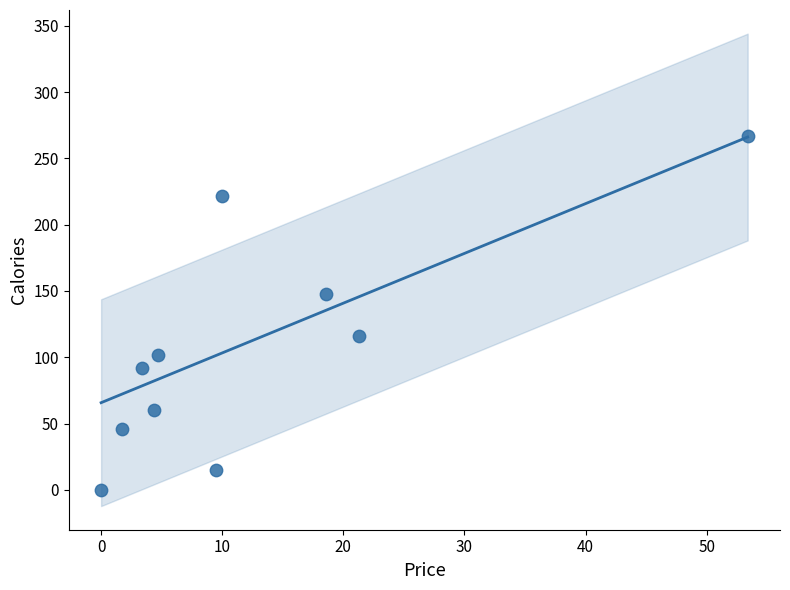

What is the range of Y values (max minus min)?

267